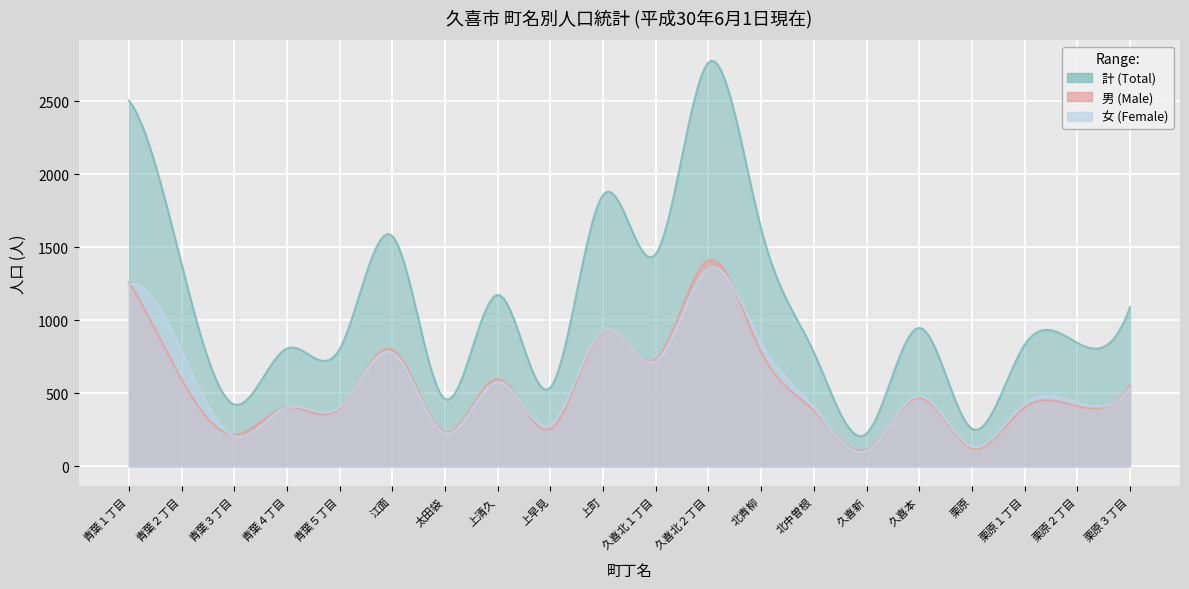

What is the value of the 男 point at the 11th from the left?

732